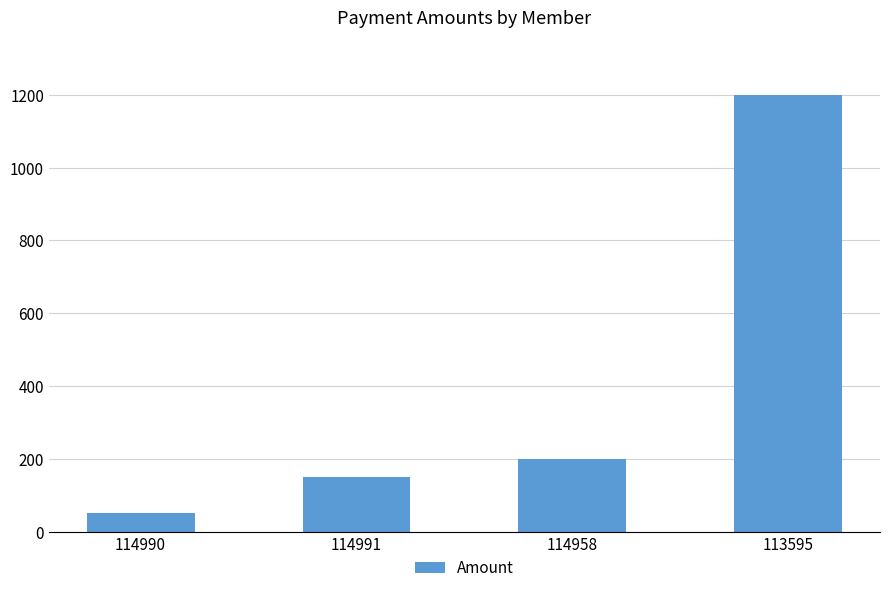

What is the greatest value displayed?

1200